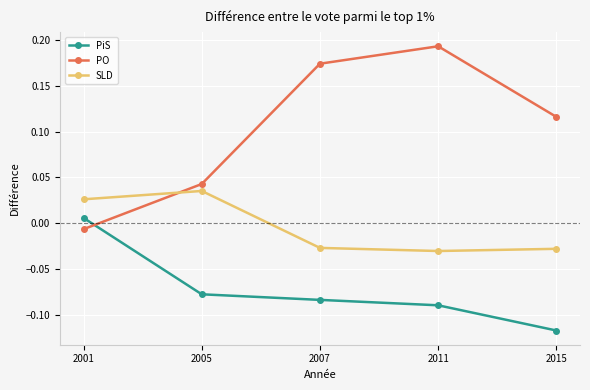

List the series in order of their peak value, lowest first.

PiS, SLD, PO